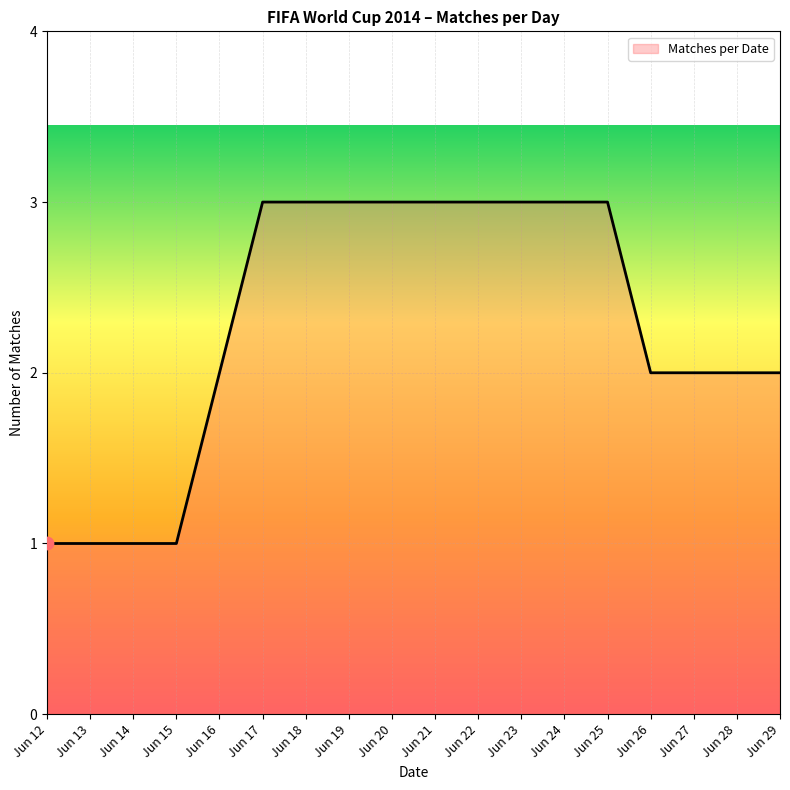

Between Jun 14 and Jun 18, which is larger?

Jun 18